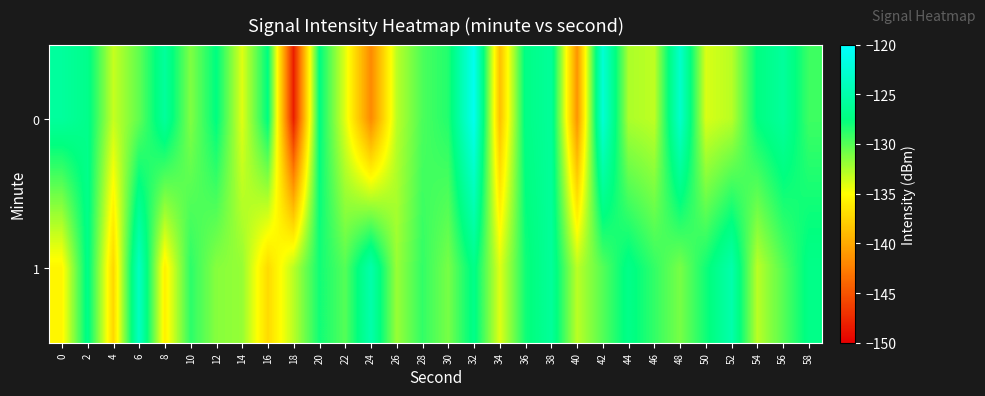

Reading left to right, what are all the values shown in this chart?

0: 0=-125.8	2=-126.9	4=-133.3	6=-130.4	8=-125.9	10=-131.3	12=-127.4	14=-134.1	16=-127.4	18=-148.2	20=-127.4	22=-134.1	24=-141.9	26=-133.0	28=-129.7	30=-128.5	32=-121.0	34=-138.7	36=-127.1	38=-126.0	40=-141.3	42=-122.5	44=-132.5	46=-133.1	48=-123.1	50=-133.9	52=-132.9	54=-127.4	56=-125.9	58=-129.3
1: 0=-135.5	2=-126.9	4=-137.4	6=-123.6	8=-135.9	10=-128.8	12=-131.5	14=-131.9	16=-137.1	18=-132.9	20=-128.0	22=-130.0	24=-125.0	26=-132.0	28=-129.0	30=-131.0	32=-127.0	34=-134.0	36=-128.0	38=-126.0	40=-133.0	42=-130.0	44=-127.0	46=-129.0	48=-131.0	50=-128.0	52=-125.0	54=-133.0	56=-130.0	58=-127.0